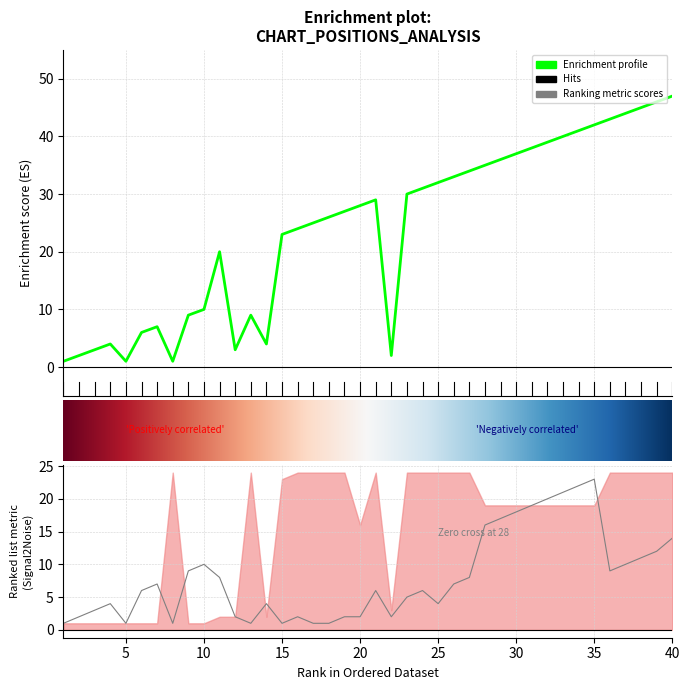

Which has a higher value, 5 or 7?

7